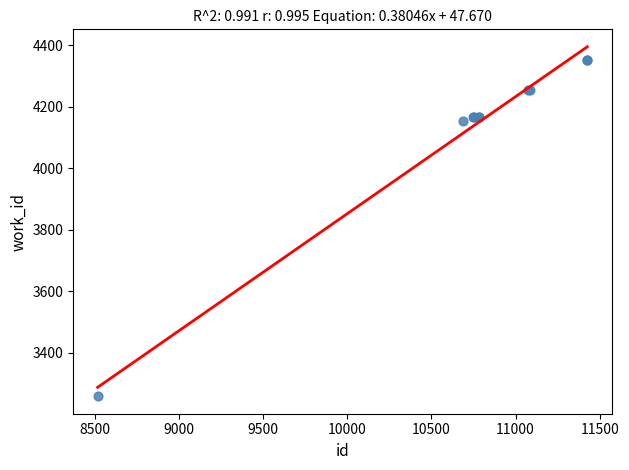

What Y value in the scatter plot is closest to 3805?

4153